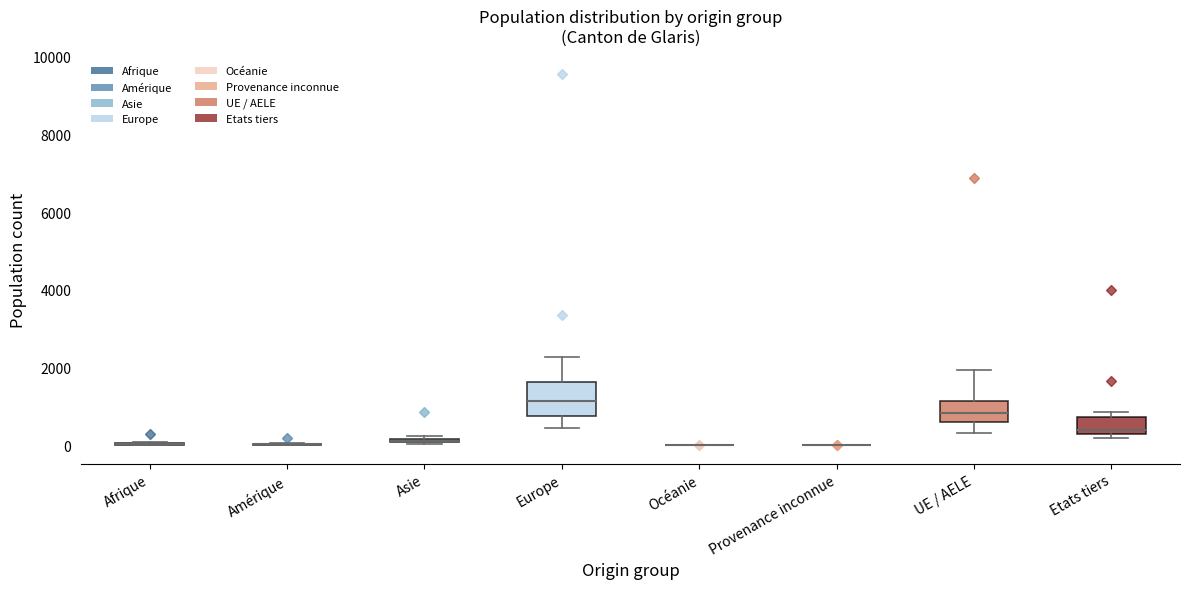

Where is the lower edge of the box for Europe on the y-axis? The values are not printed on the chart, so give them approximately, as read against the axis.

800